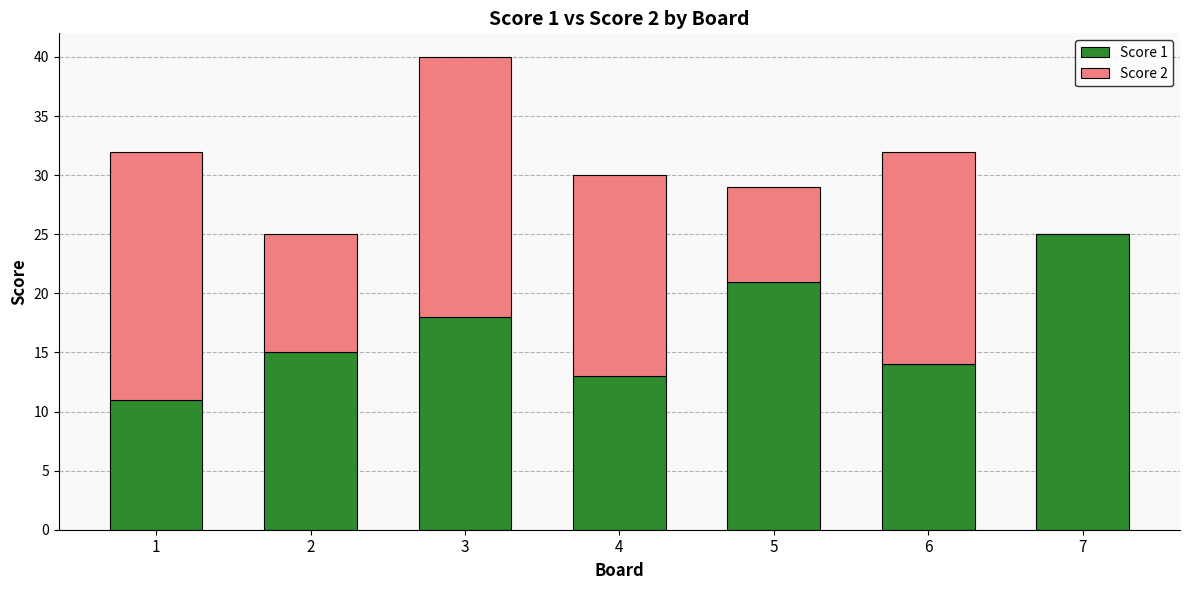

What is the average value of the Score 1 series?

17